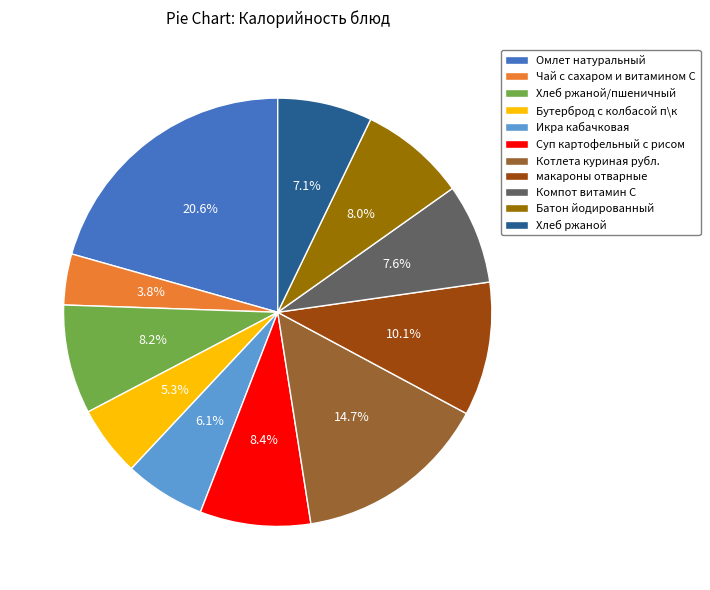

True or false: Компот витамин С accounts for 17% of the total.

False